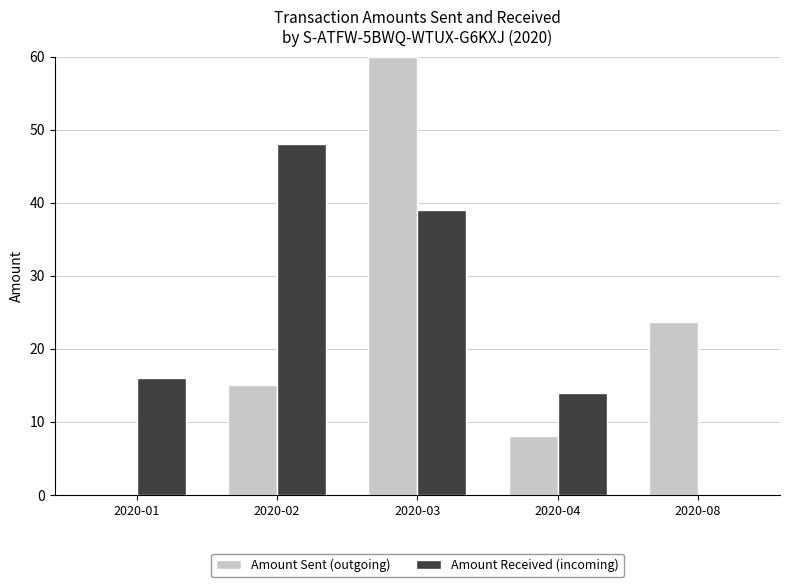

The Amount Sent (outgoing) series shows 15.0 at 2020-02. True or false?

True